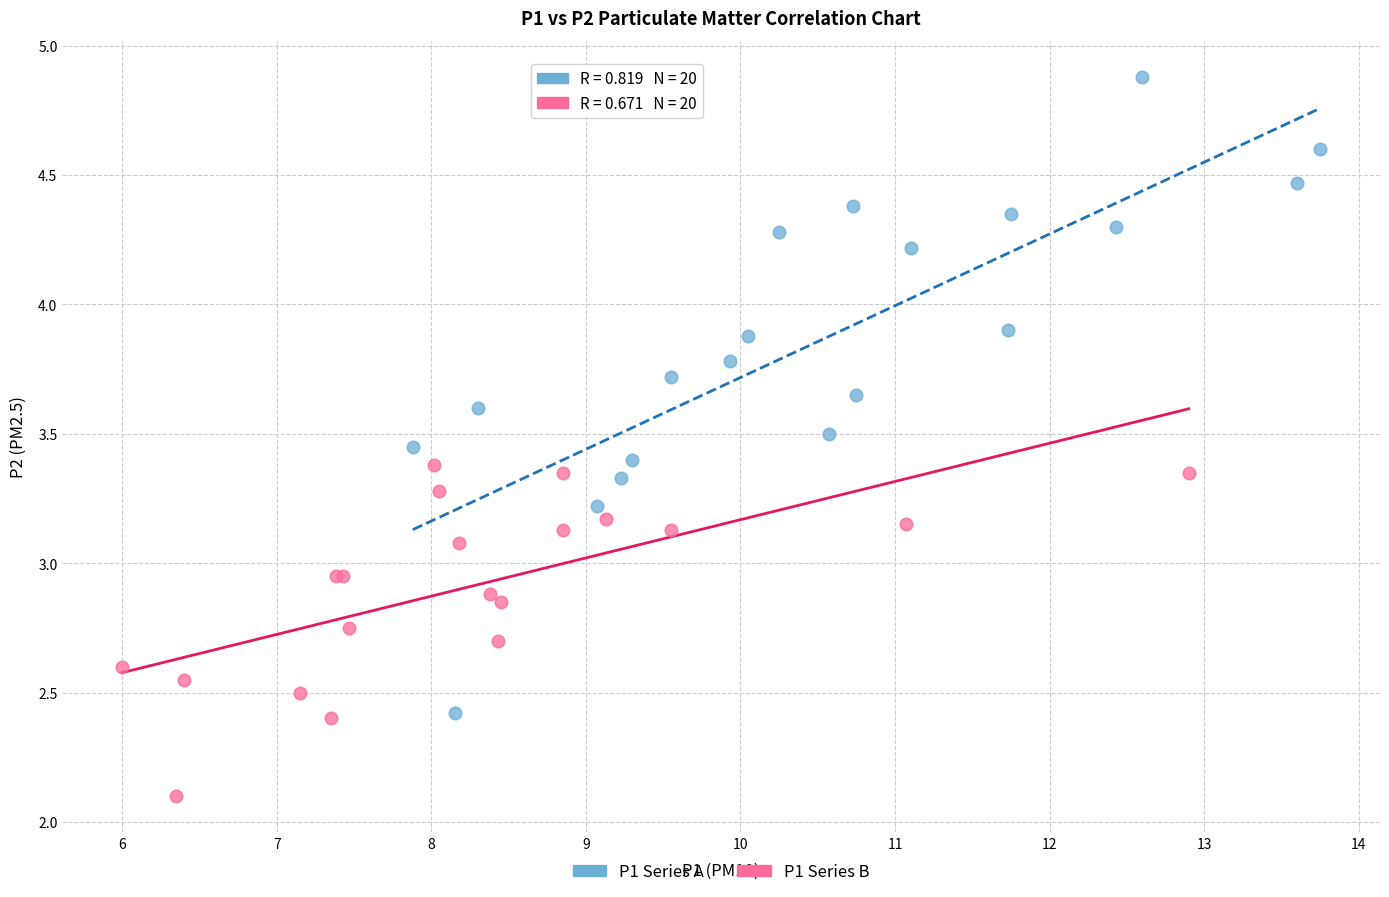

Which series contains the lowest Y value?

P1 Series B